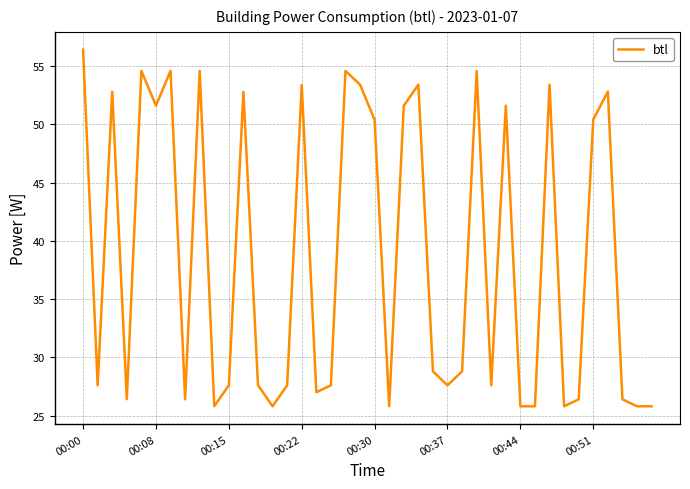

What is the difference between the maximum and minimum values?

30.6